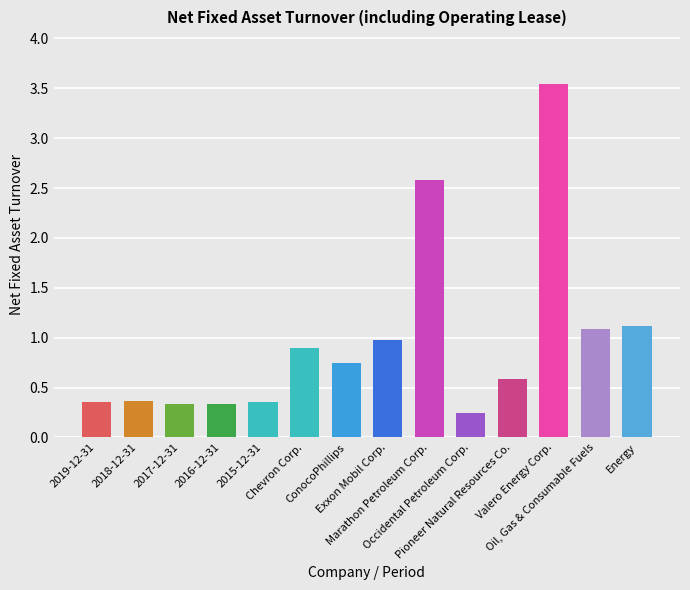

What is the greatest value displayed?

3.5